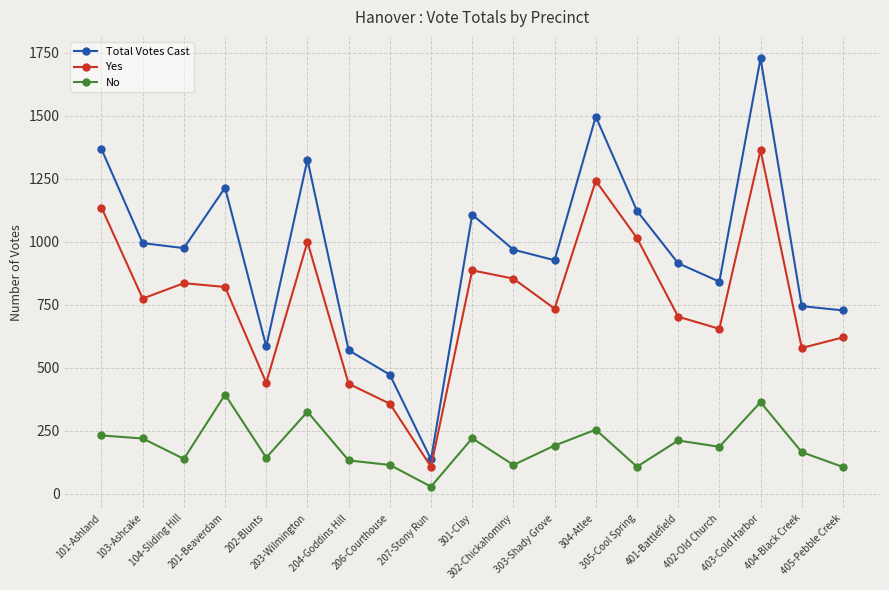

Where is Yes nearest to the value 736?

303-Shady Grove